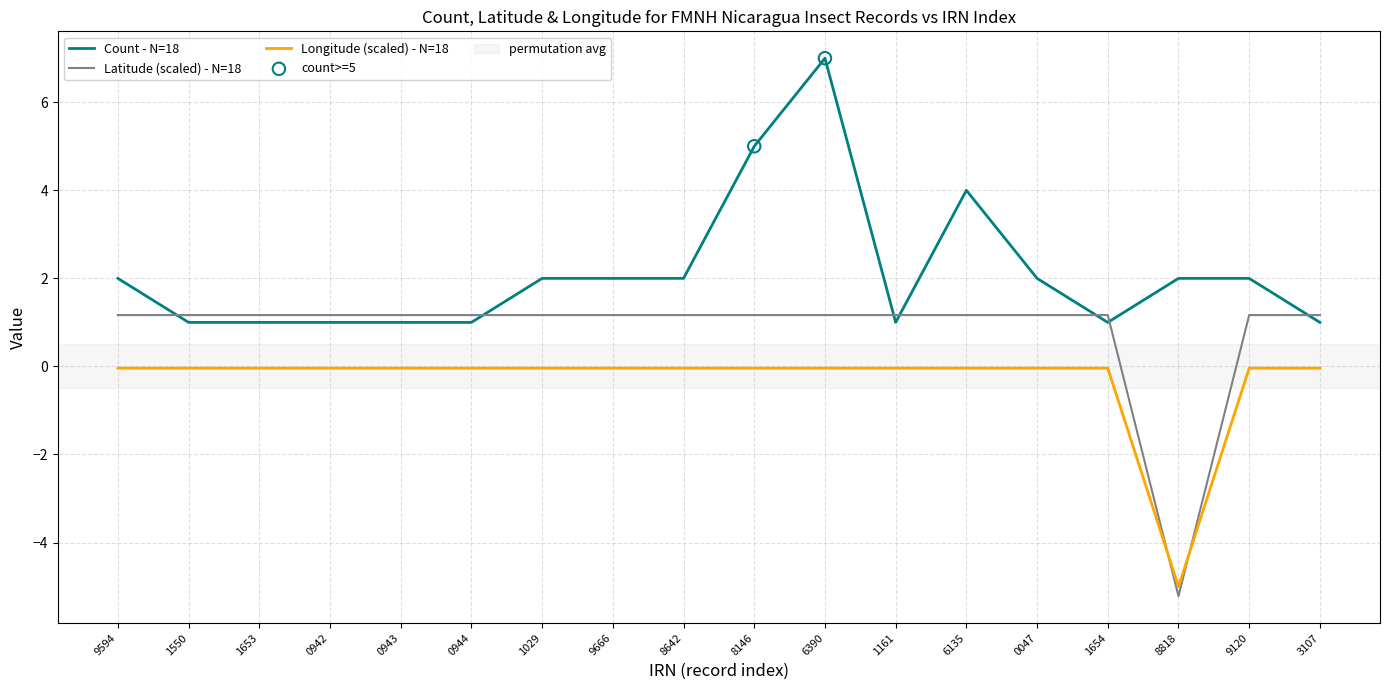

Which series has the largest total across all categories?

Count - N=18